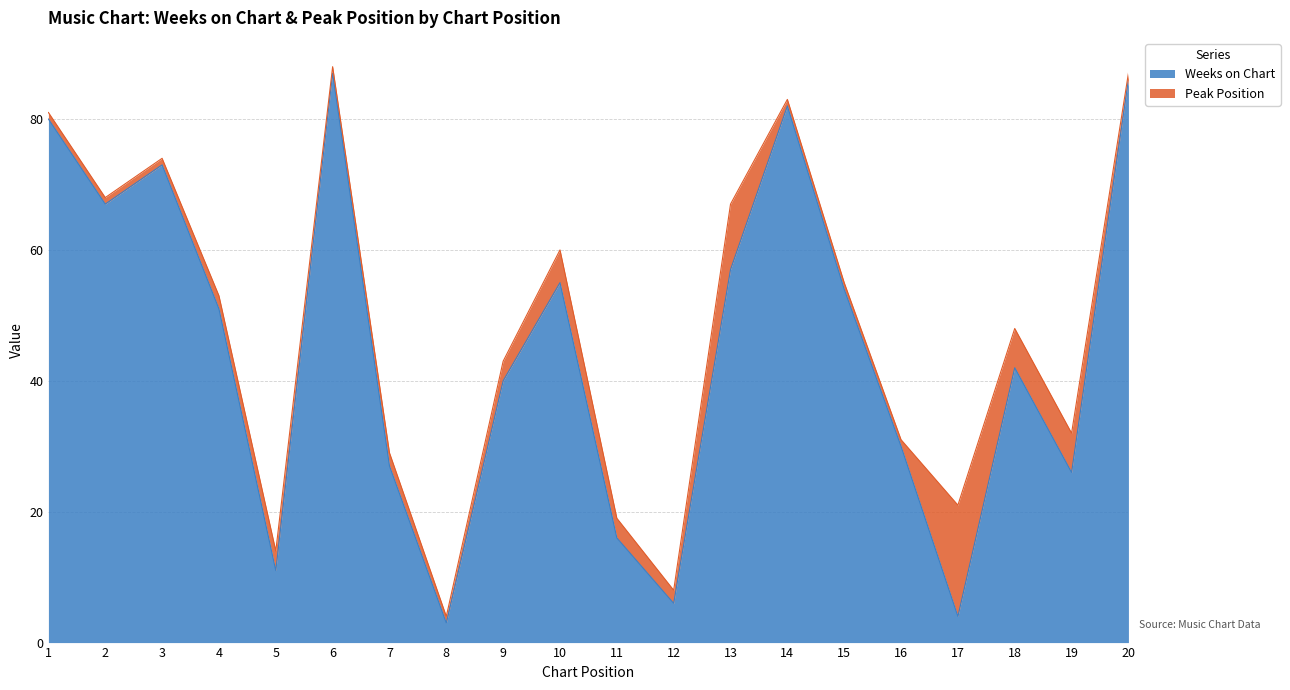

What is the sum of the values at 6 and 18?

129